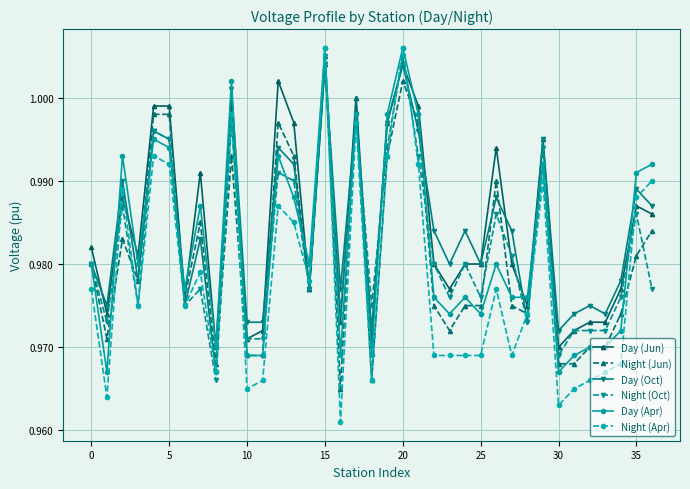

In Day (Oct), how many points are higher than both neighbors (excluding endpoints)?

13